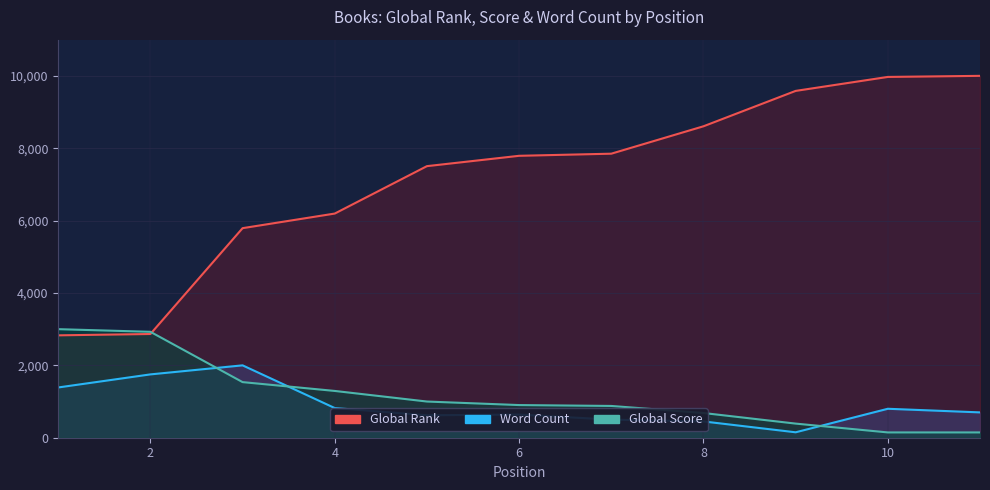

What is the total value across all series at 8?

9739.2